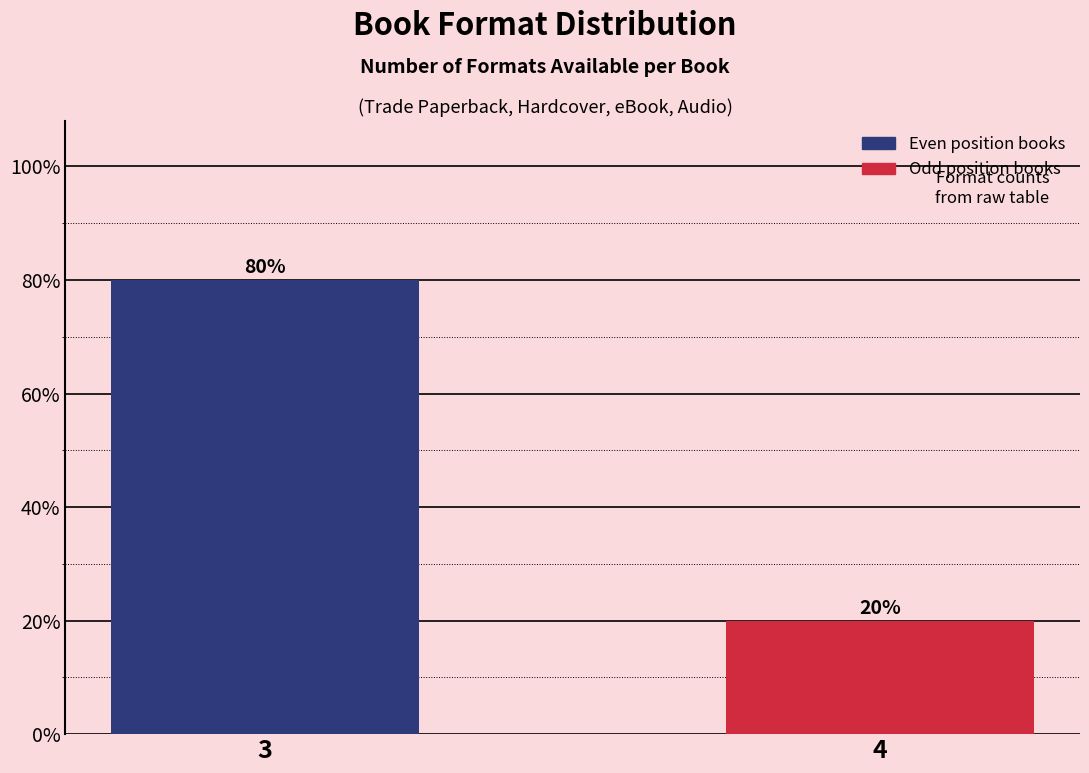

Reading left to right, transcribe all the data shown in this chart.

80	20